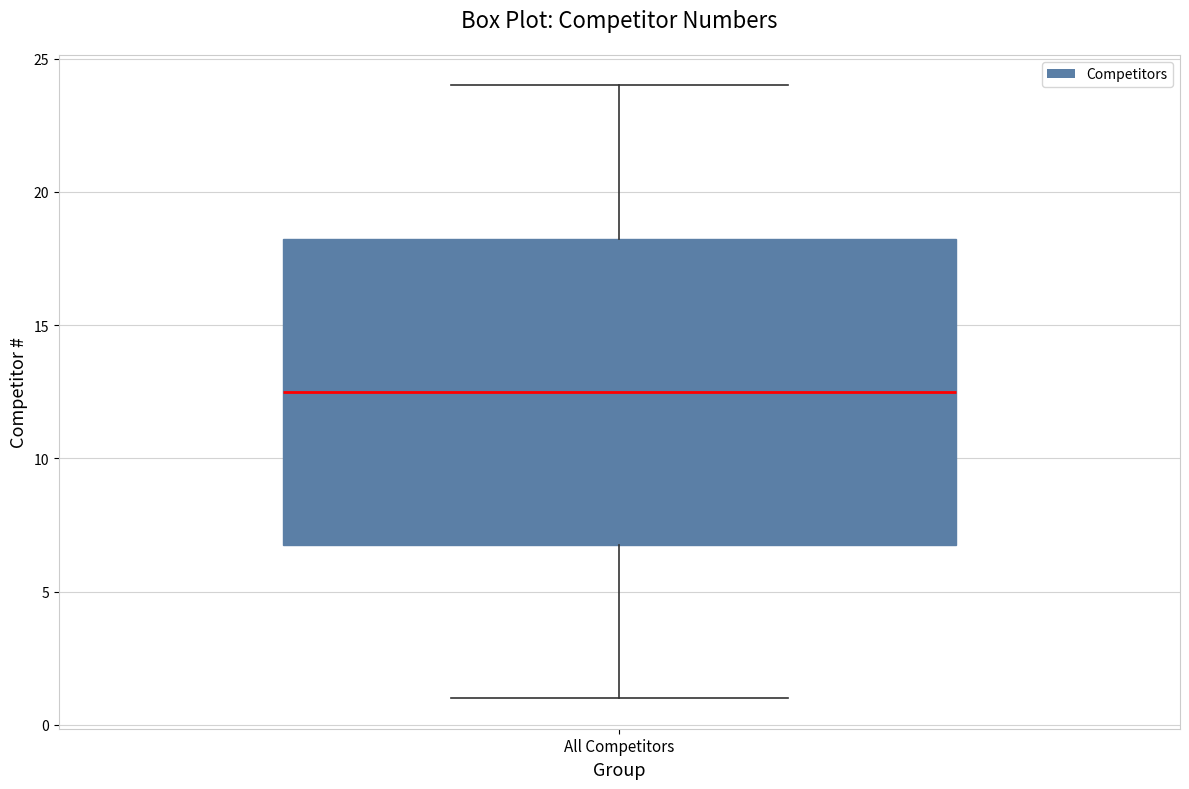

Read this box plot against the y-axis: the position of the median line, the range covered by the box, and the ends of both whiskers. The values are not printed on the chart, so give them approximately, as read against the axis.

median 12.5, box 7.0 to 18.5, whiskers 1.0 to 24.0